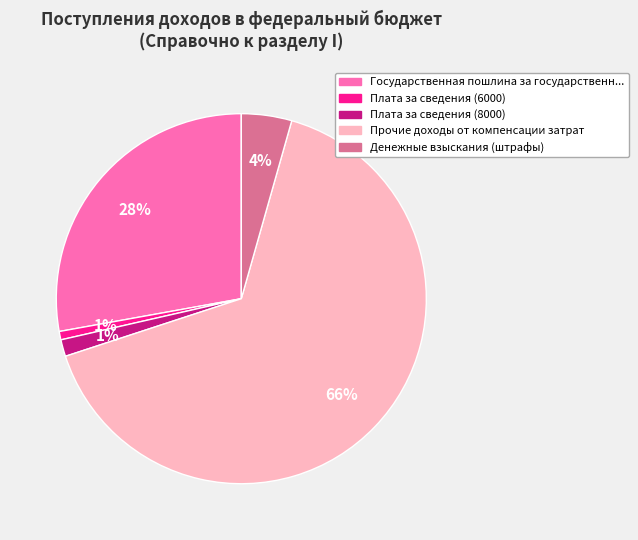

To the nearest percent, what is the difference between the largest and smallest slice percentages?

65%